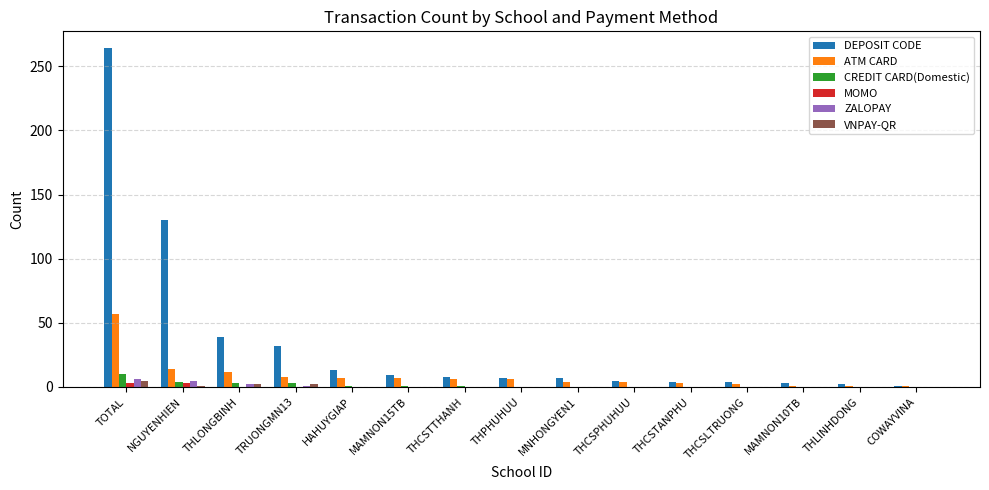

True or false: MOMO has a value of 0 at MAMNON10TB.

True